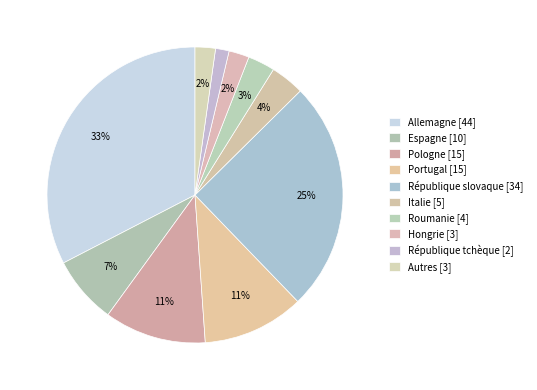

Do République slovaque and Pologne together represent more than half of the pie?

No